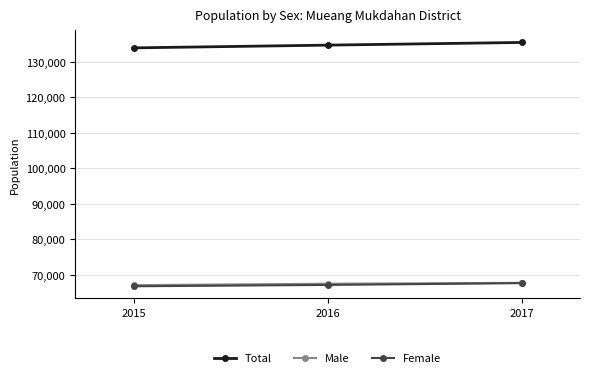

What is the value of the Male point at the 1st from the left?

67111